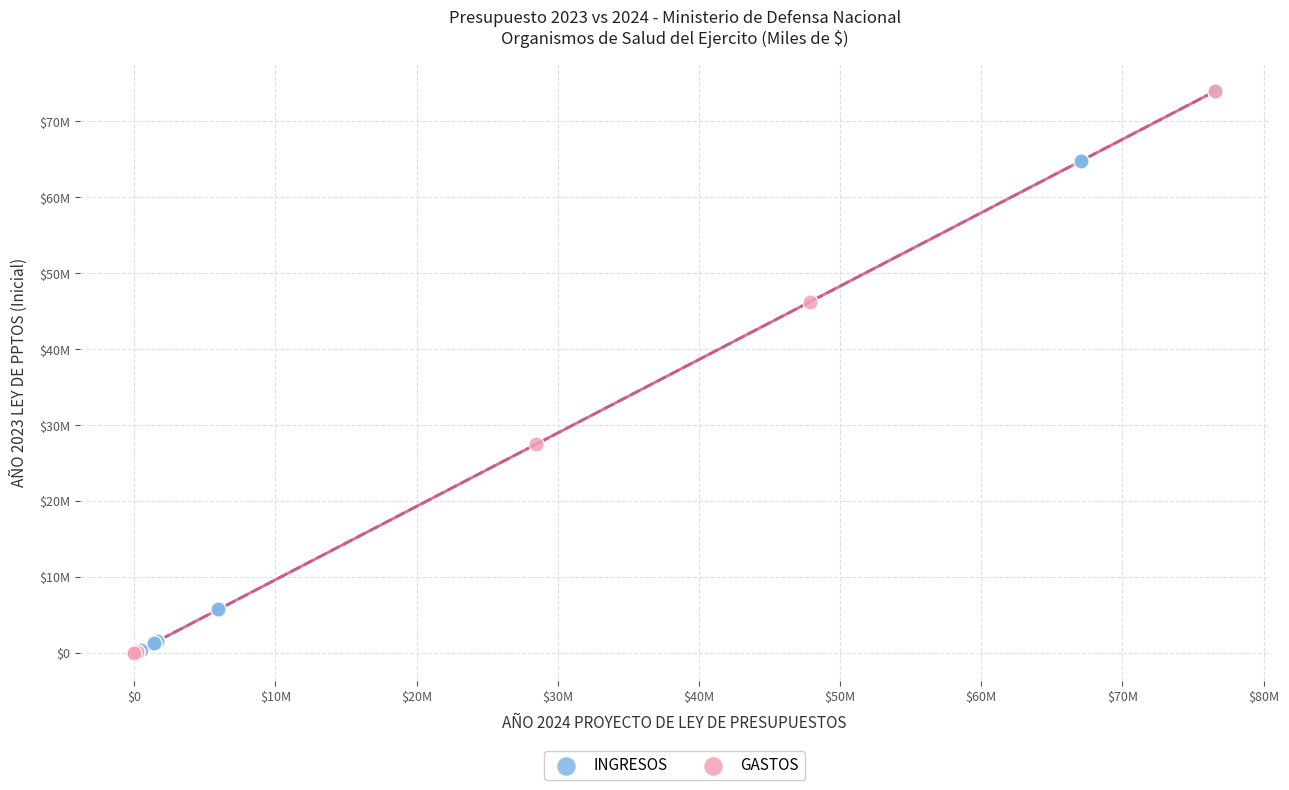

Which series has the widest spread of Y values?

GASTOS